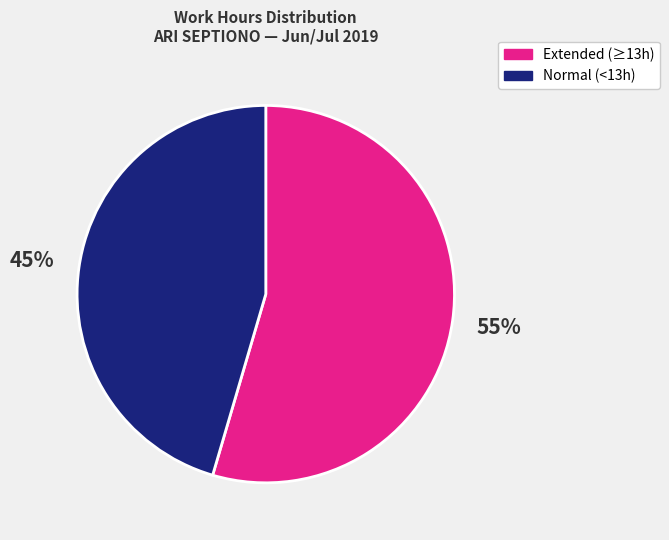

To the nearest percent, what is the average slice percentage?

50%